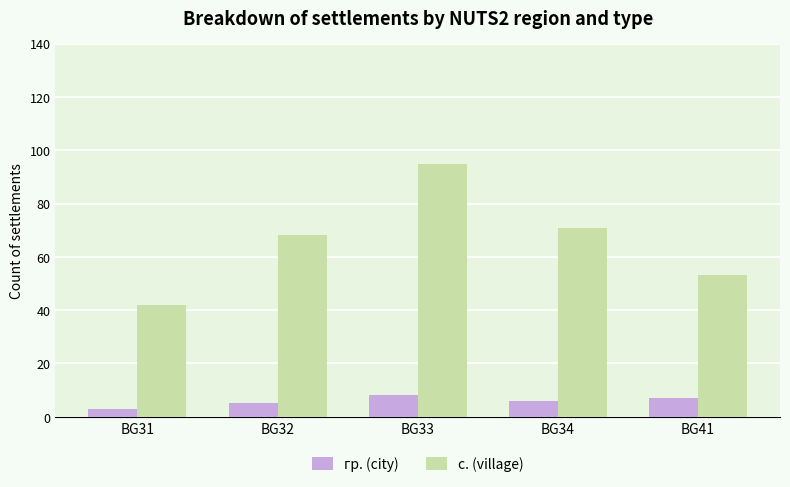

Between BG32 and BG34, which series saw the biggest shift?

с. (village)